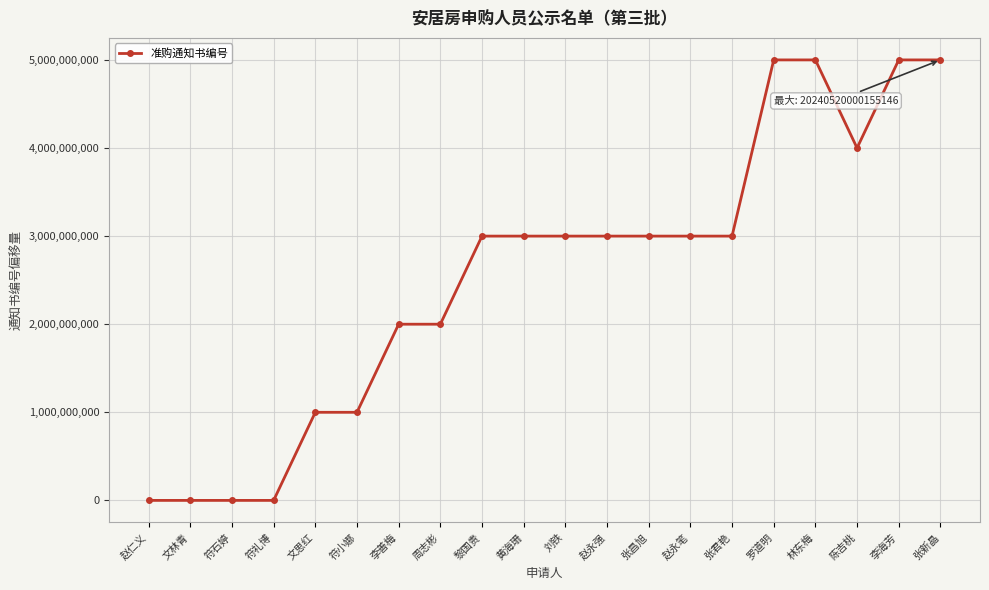

What is the label of the 10th point from the right?

刘铁